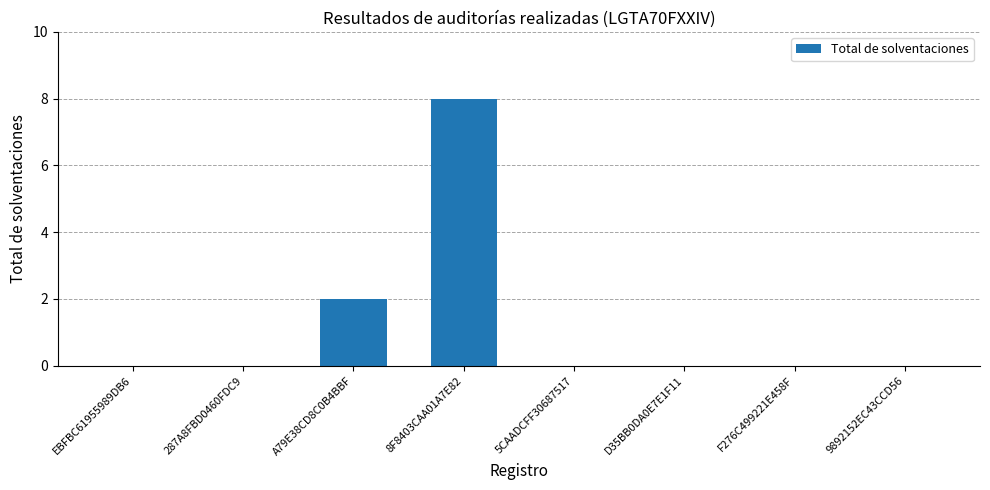

Between EBFBC61955989DB6 and A79E38CD8C0B4BBF, which is larger?

A79E38CD8C0B4BBF